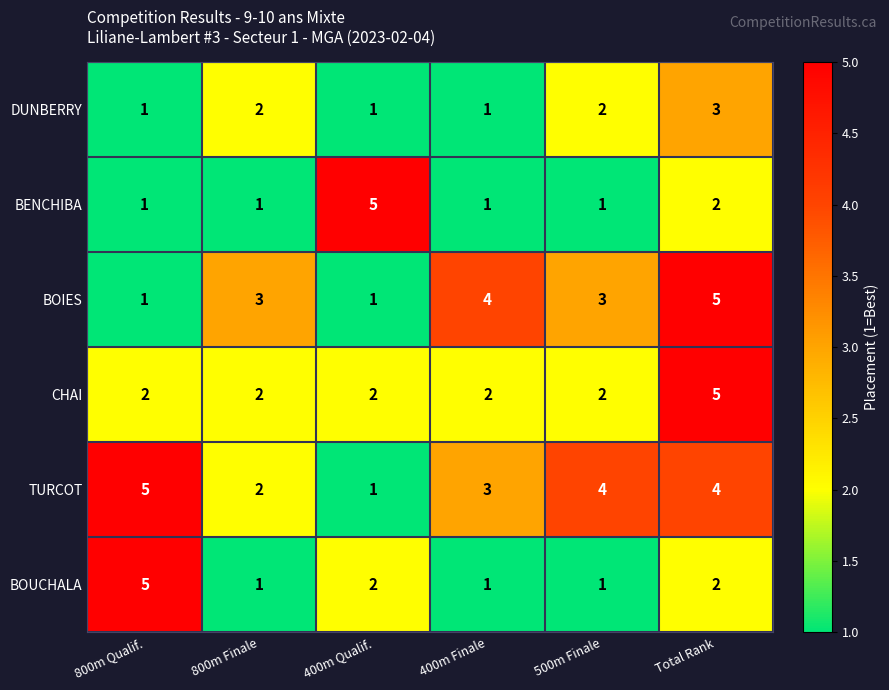

Where is BENCHIBA nearest to the value 3?

Total Rank